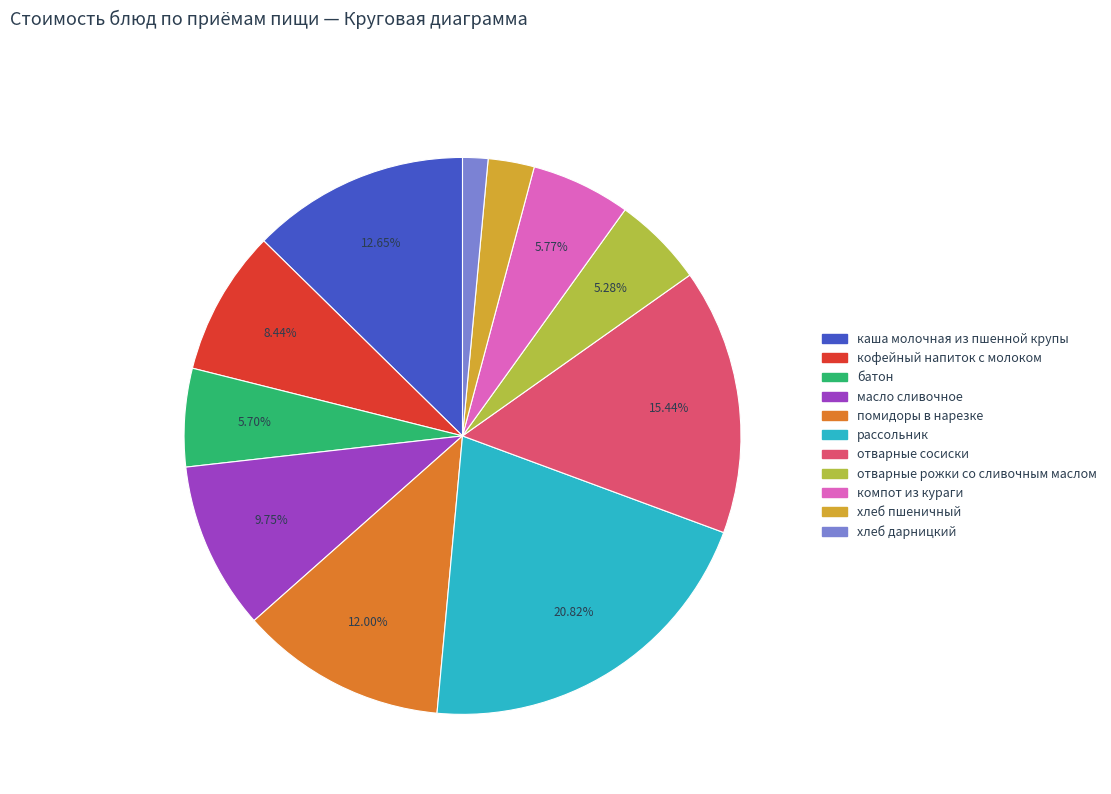

Which has a higher value, батон or хлеб пшеничный?

батон